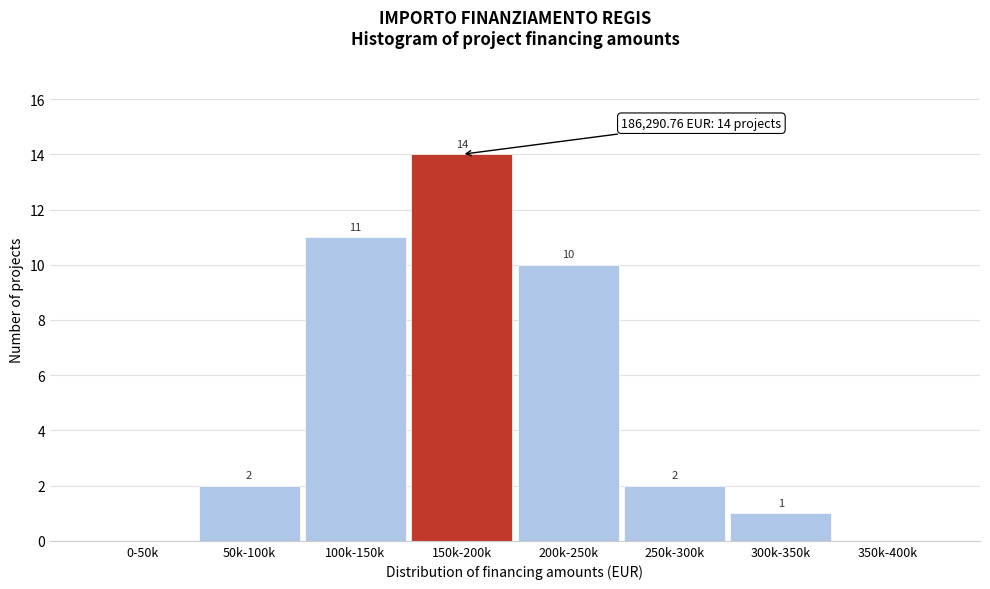

Reading right to left, list all the values displayed in this chart.

350k-400k=0	300k-350k=1	250k-300k=2	200k-250k=10	150k-200k=14	100k-150k=11	50k-100k=2	0-50k=0